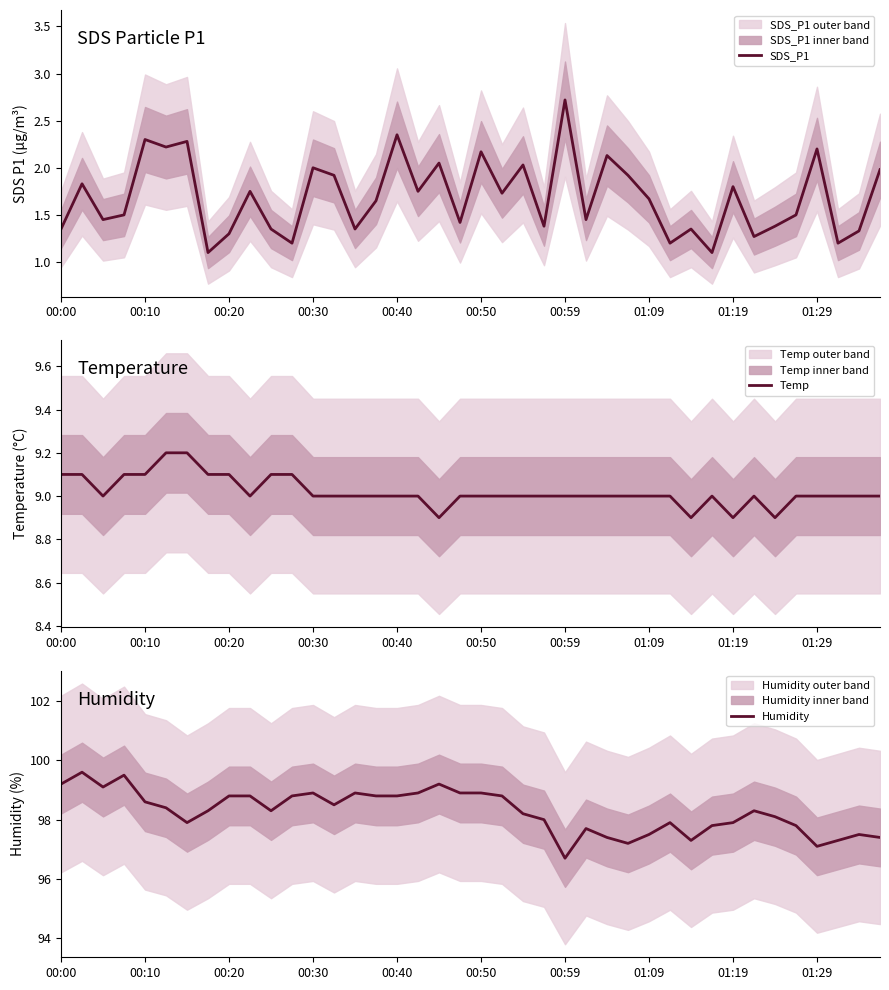

What is the maximum value for SDS_P1?

2.7